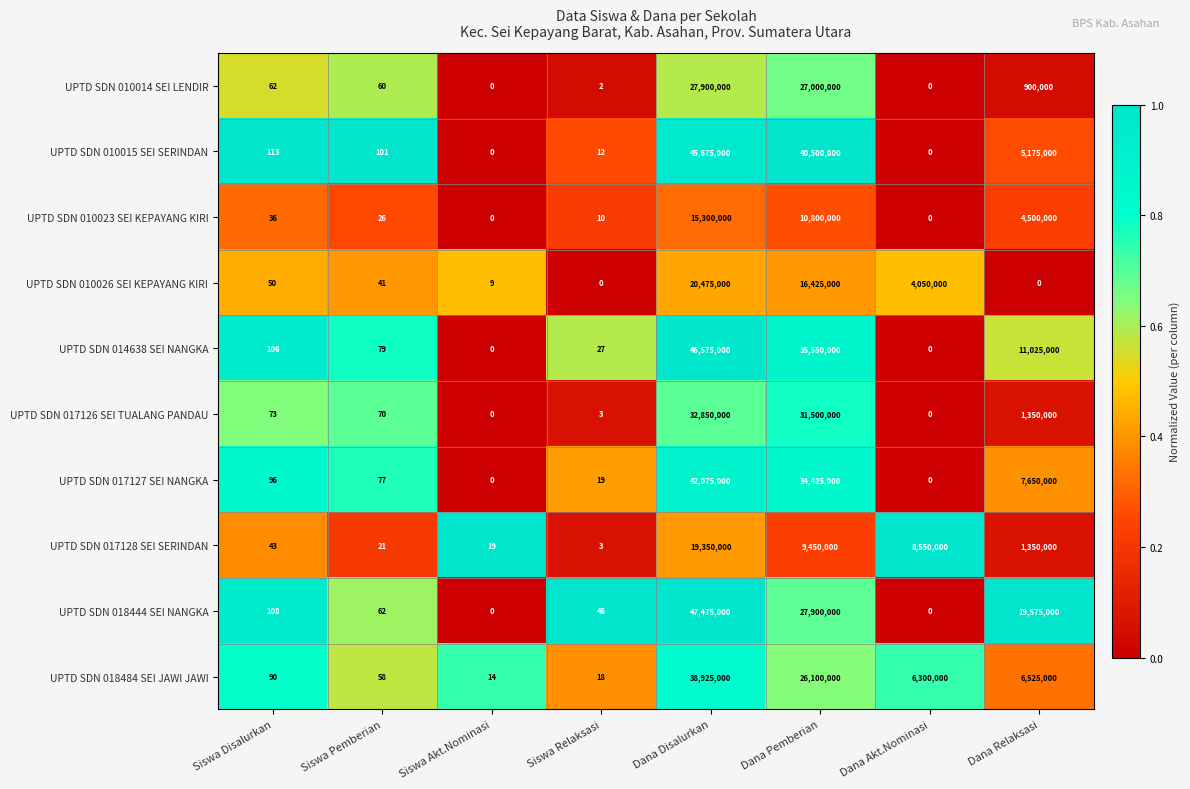

Between Siswa Disalurkan and Siswa Pemberian, which series saw the biggest shift?

UPTD SDN 018444 SEI NANGKA